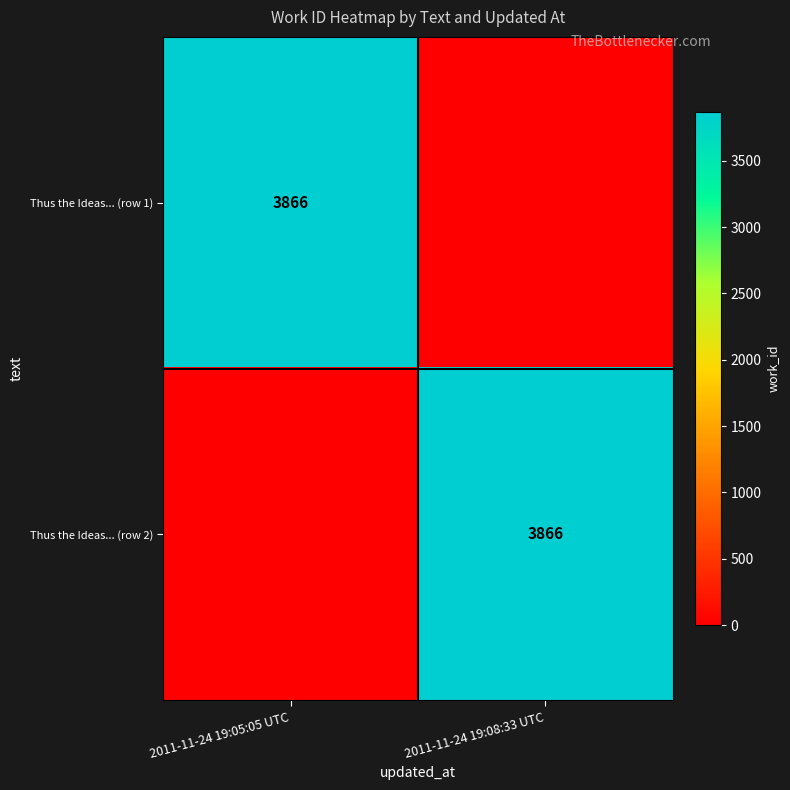

What is the spread (max minus min) of values at 2011-11-24 19:05:05 UTC?

3866